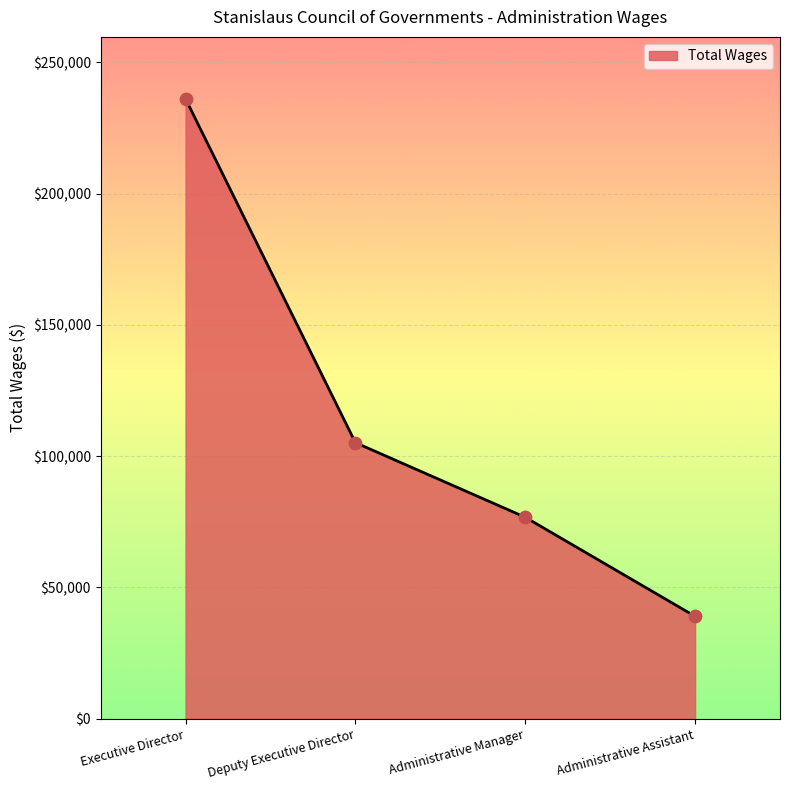

What is the change in value from Executive Director to Administrative Assistant?

-197114